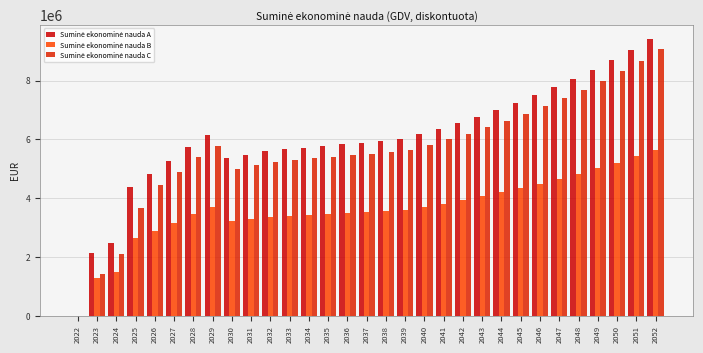

How many series are shown in this chart?

3